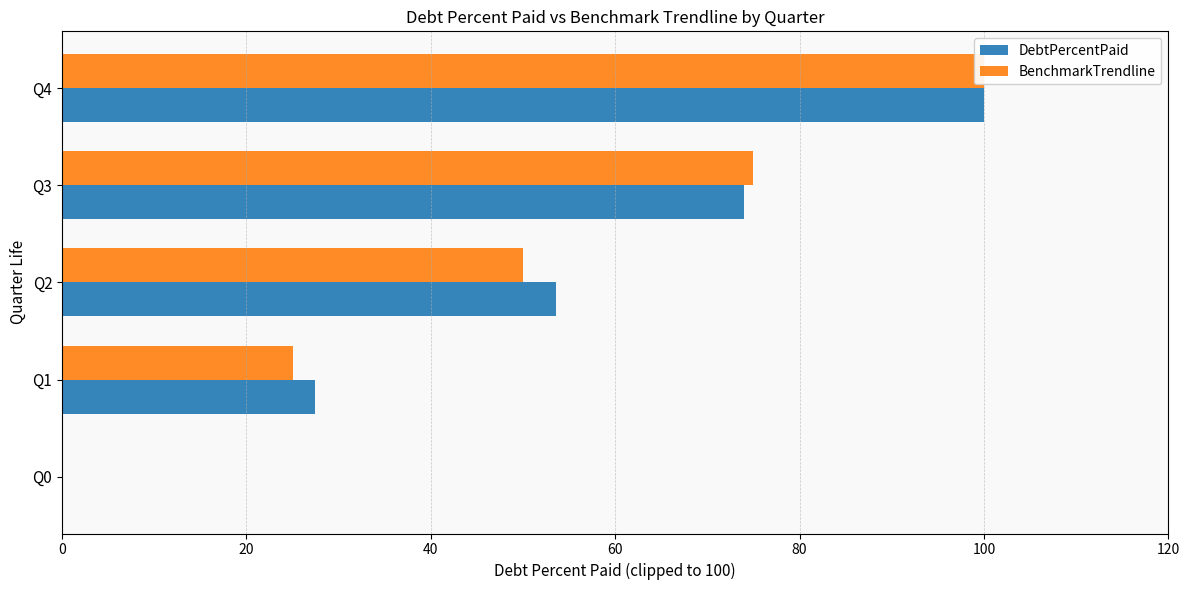

How many values in the DebtPercentPaid series are below 53?

2